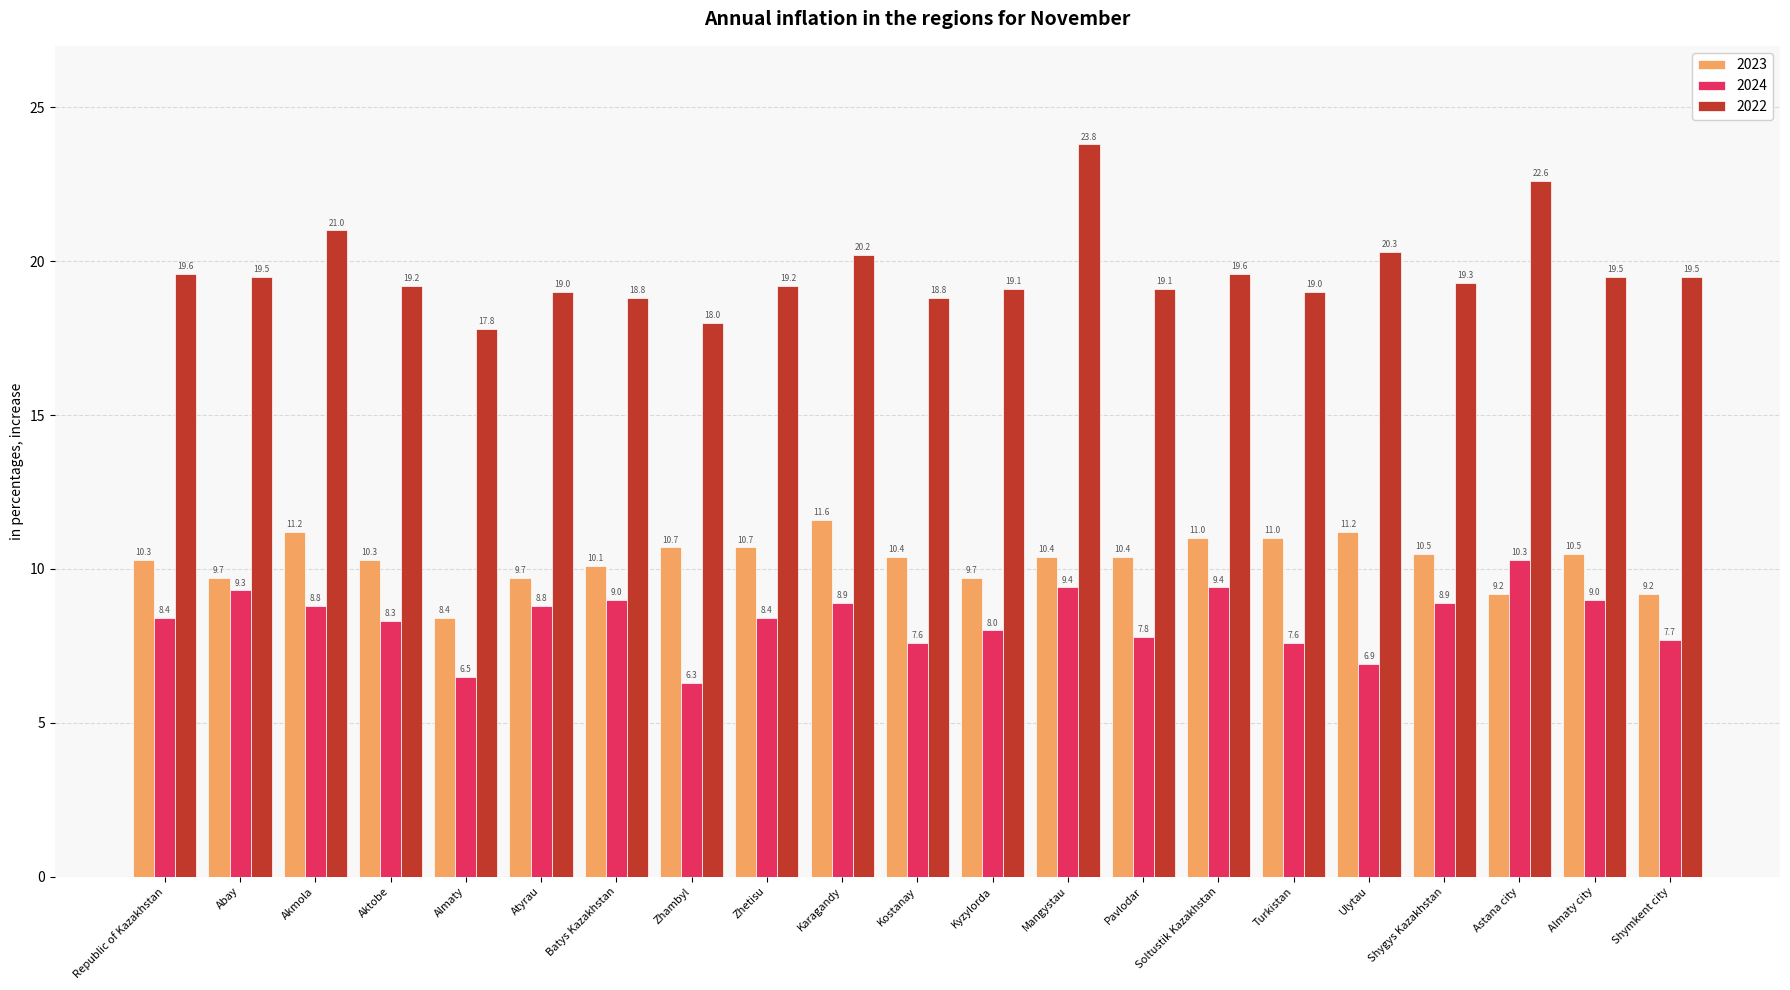

True or false: 2024 has a value of 6.3 at Zhambyl.

True